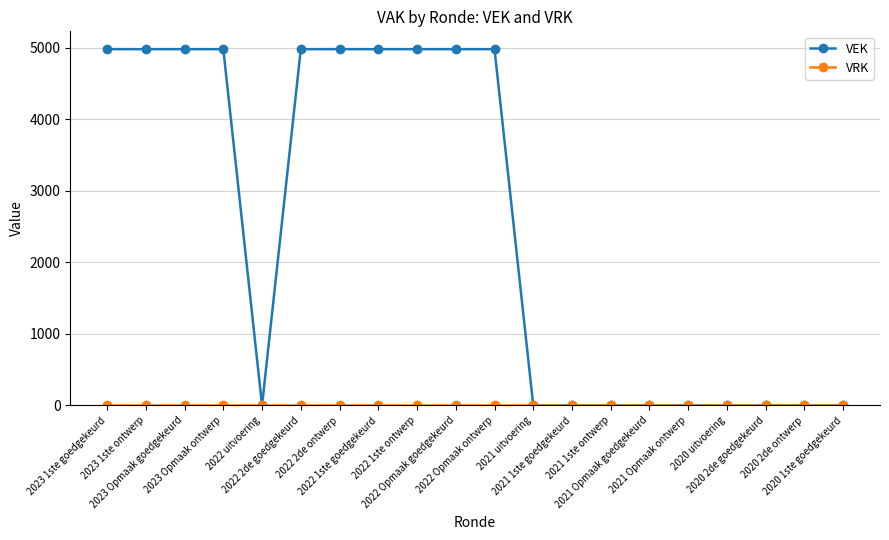

At how many categories does at least one series exceed 2113?

10